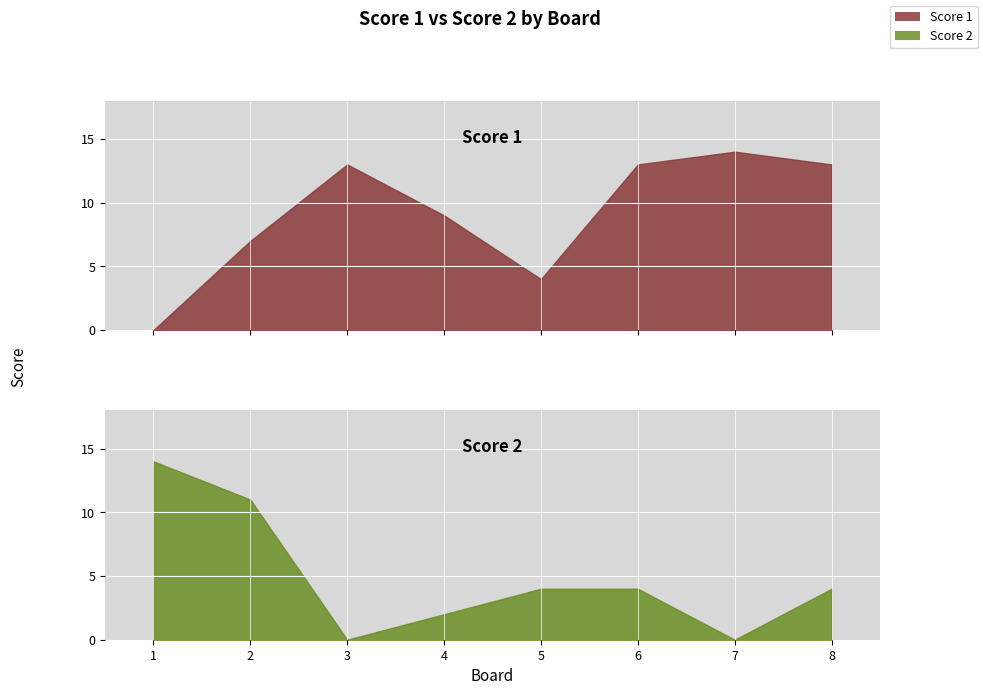

What are all the series names shown in the legend?

Score 1, Score 2